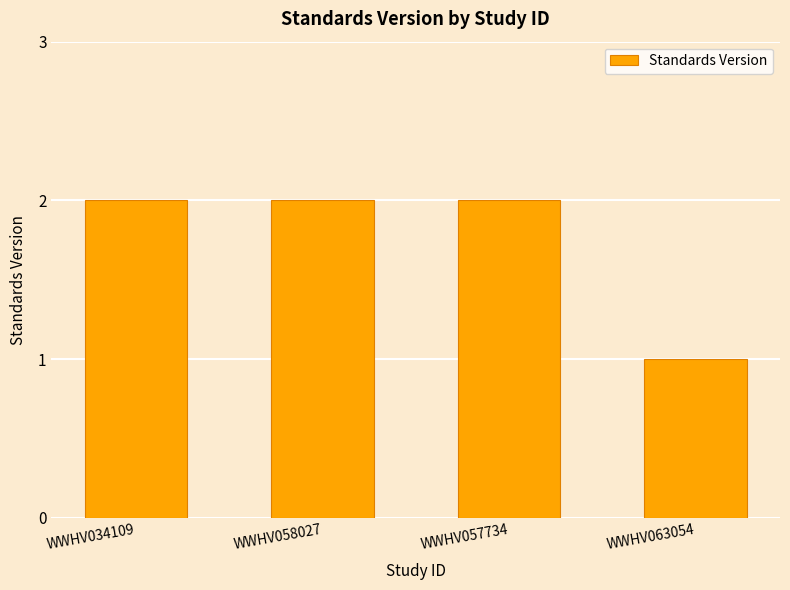

The chart shows a value of 1 at WWHV063054. True or false?

True